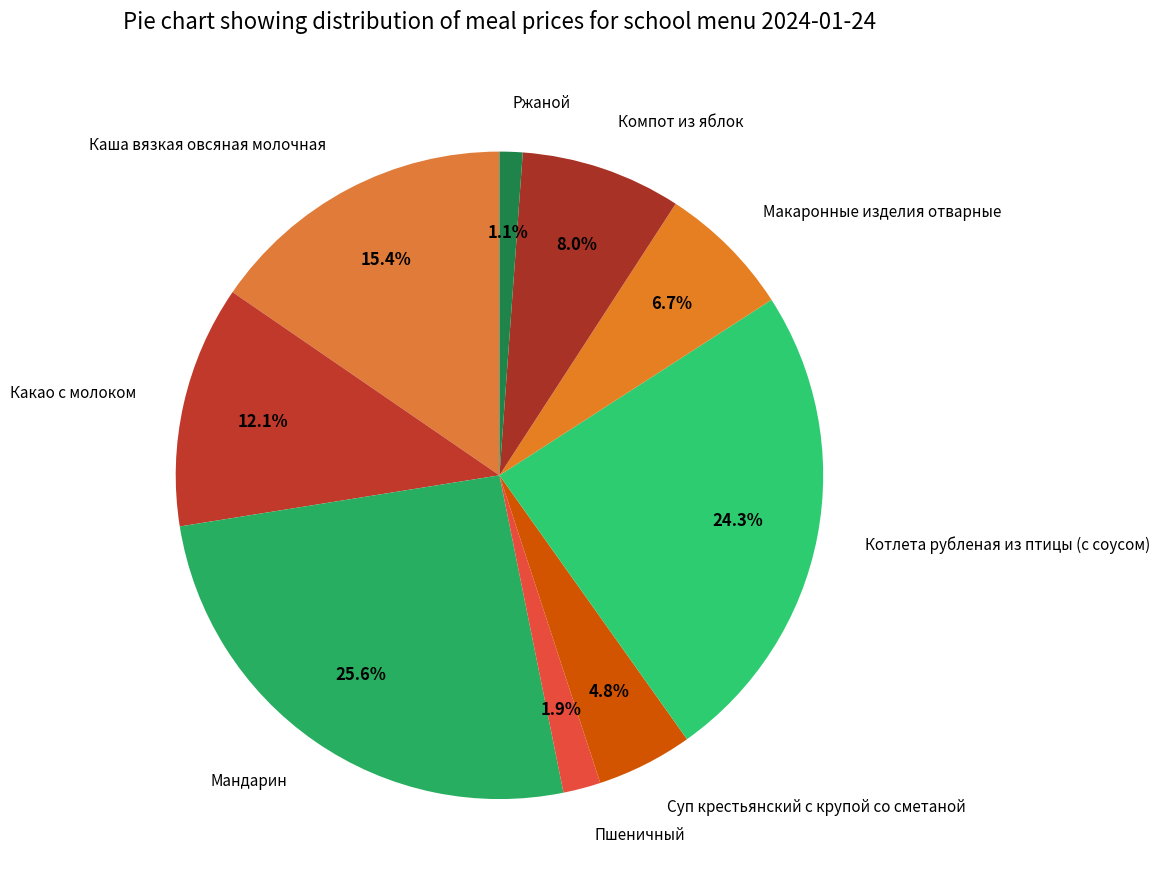

To the nearest percent, what percentage of the pie is Какао с молоком?

12%